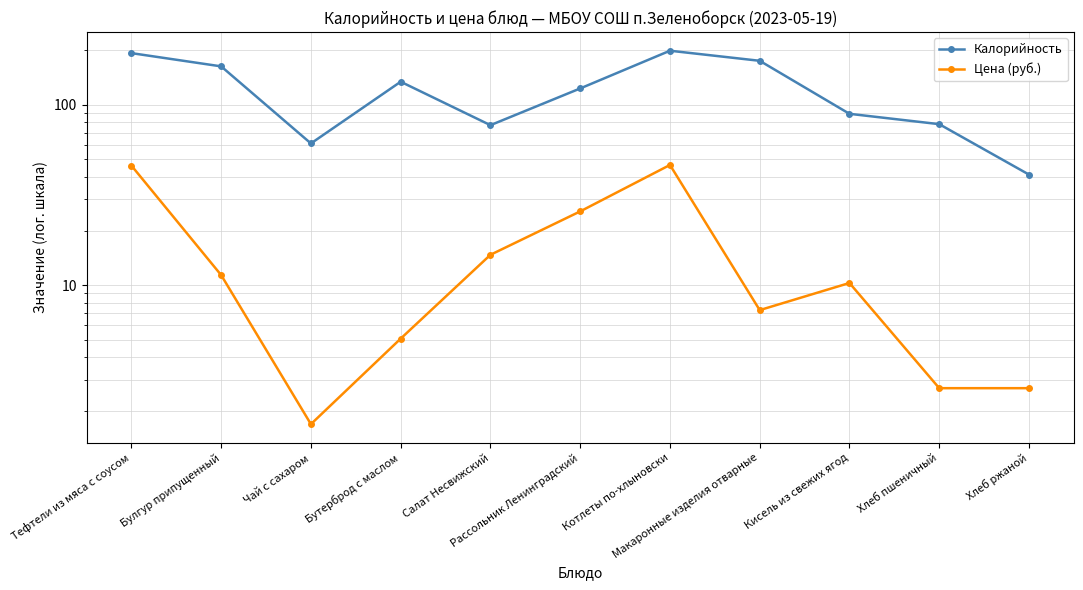

What is the smallest value displayed?

1.7